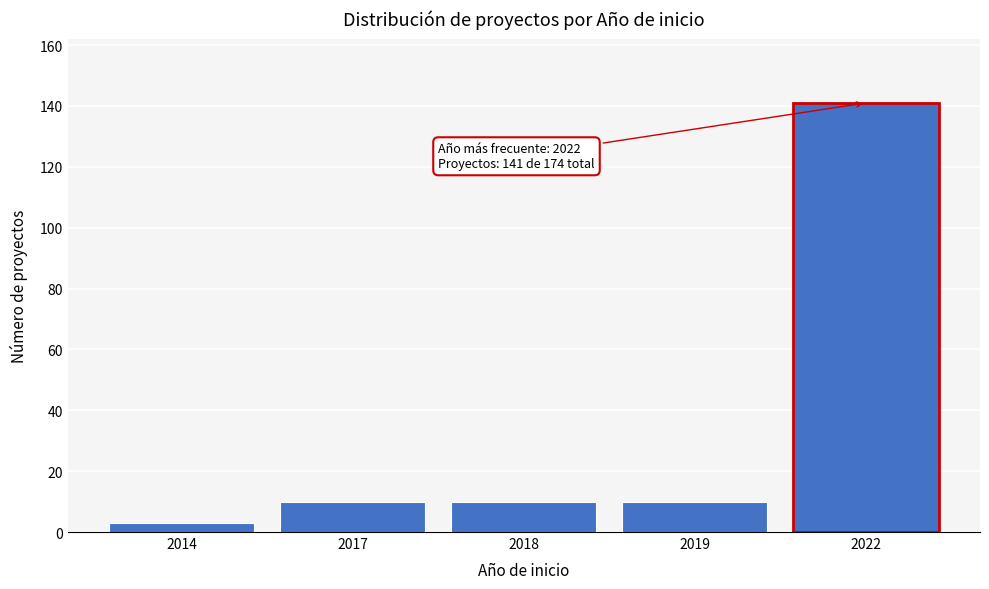

Reading right to left, extract all data points from this chart.

2022=141	2019=10	2018=10	2017=10	2014=3